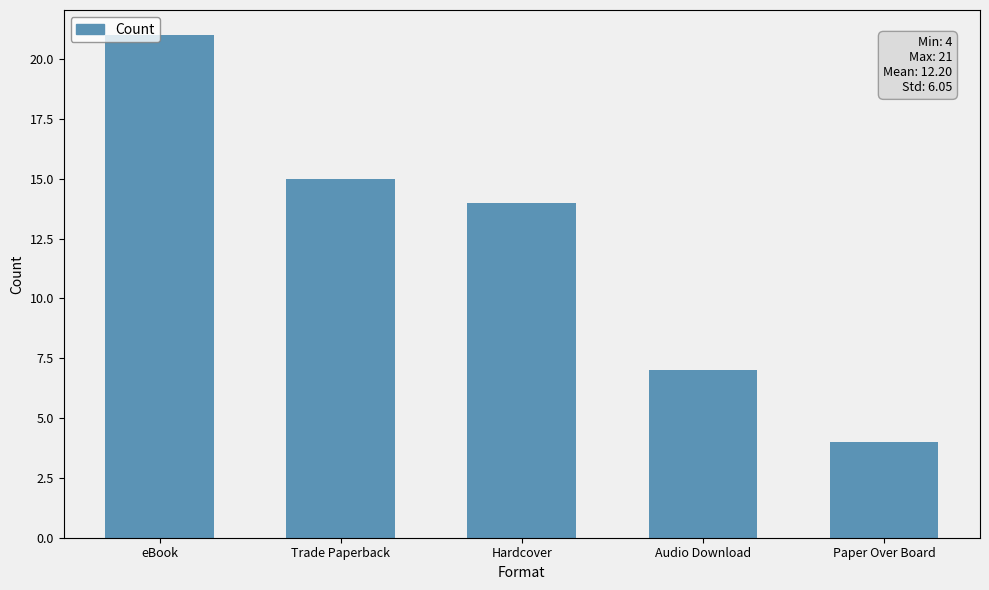

What is the maximum value shown in the chart?

21